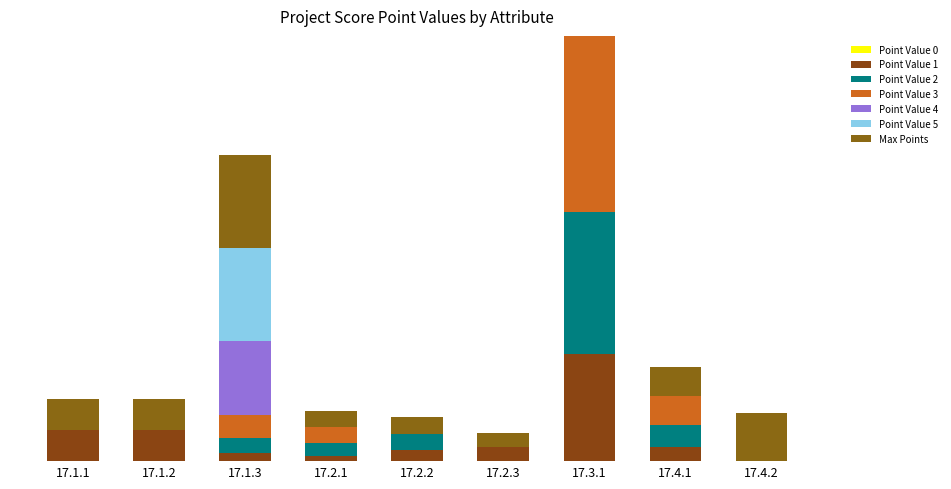

At which category is the sum across all series the highest?

17.3.1